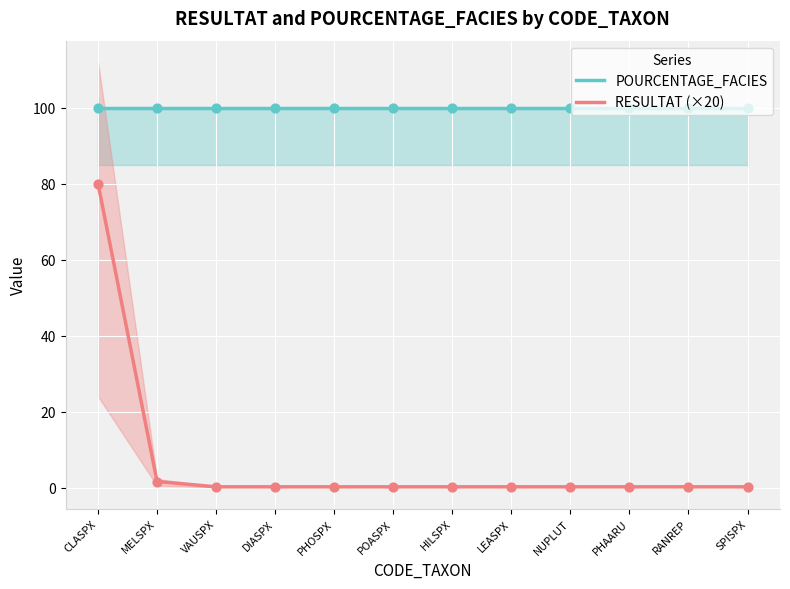

Which series has the widest spread of Y values?

RESULTAT (×20)